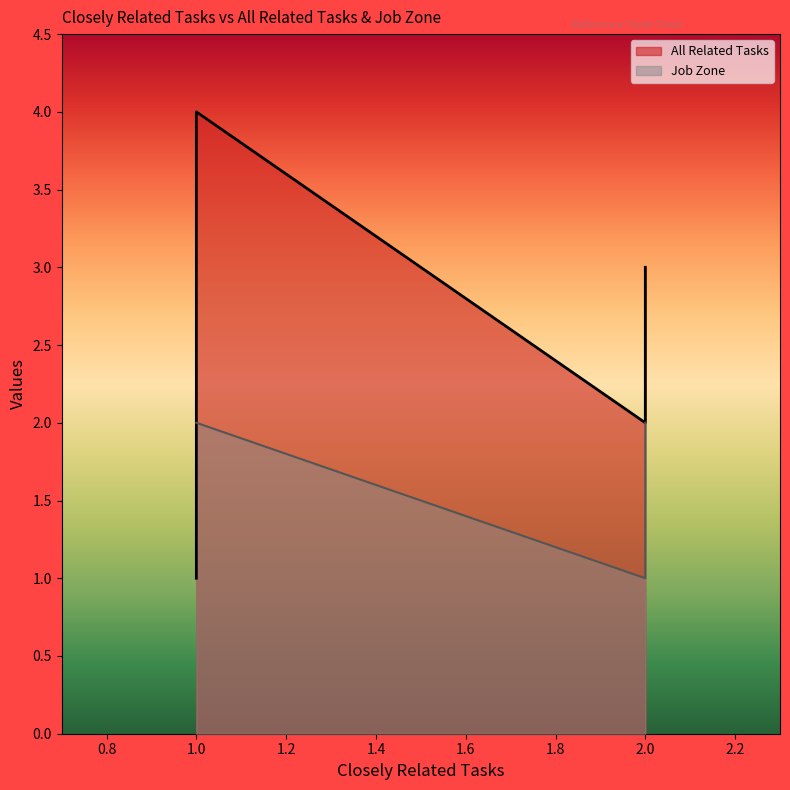

Which series has the widest spread of values?

All Related Tasks